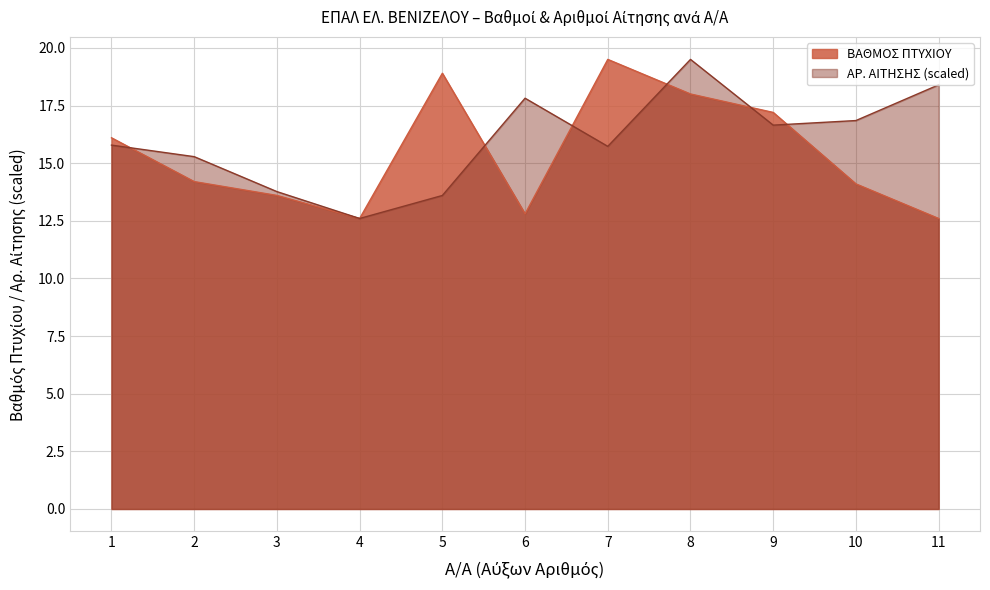

Between which two adjacent categories do ΑΡ. ΑΙΤΗΣΗΣ (scaled) and ΒΑΘΜΟΣ ΠΤΥΧΙΟΥ first intersect?

1 and 2